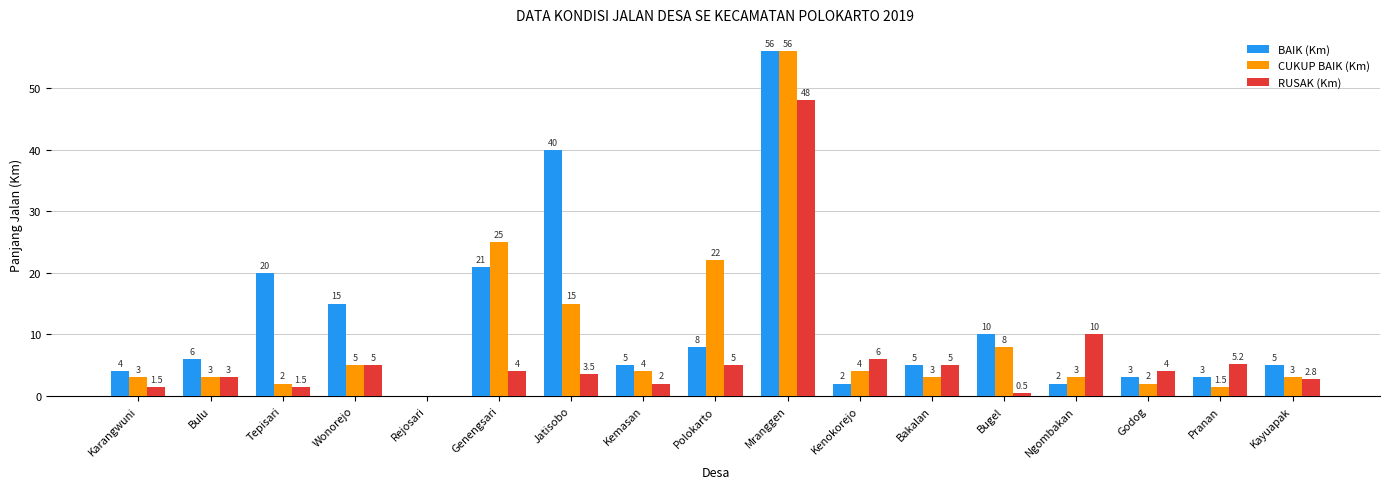

Is it true that CUKUP BAIK (Km) equals 5.0 at Wonorejo?

True